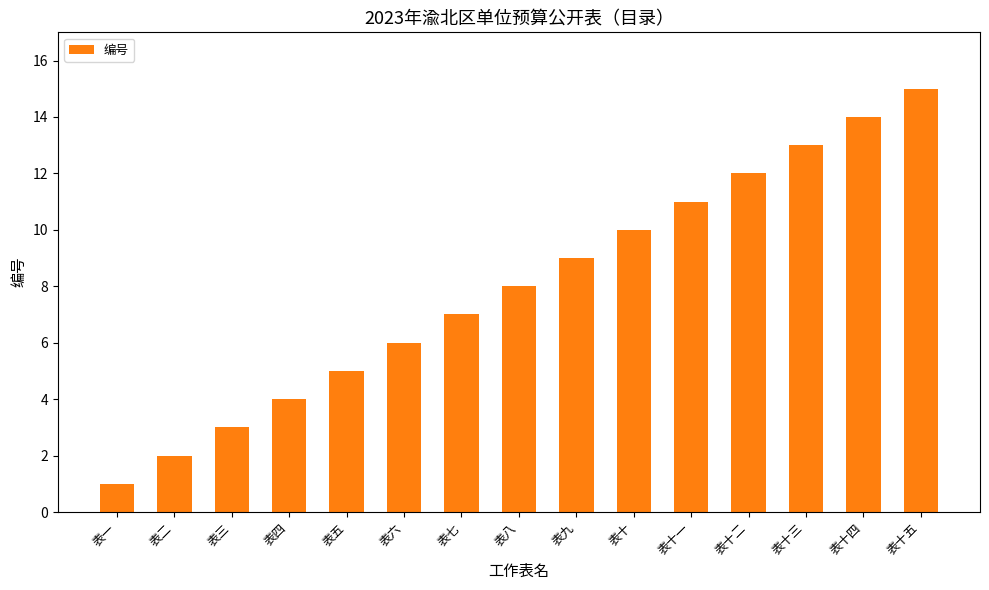

How many data points does each series have?

15